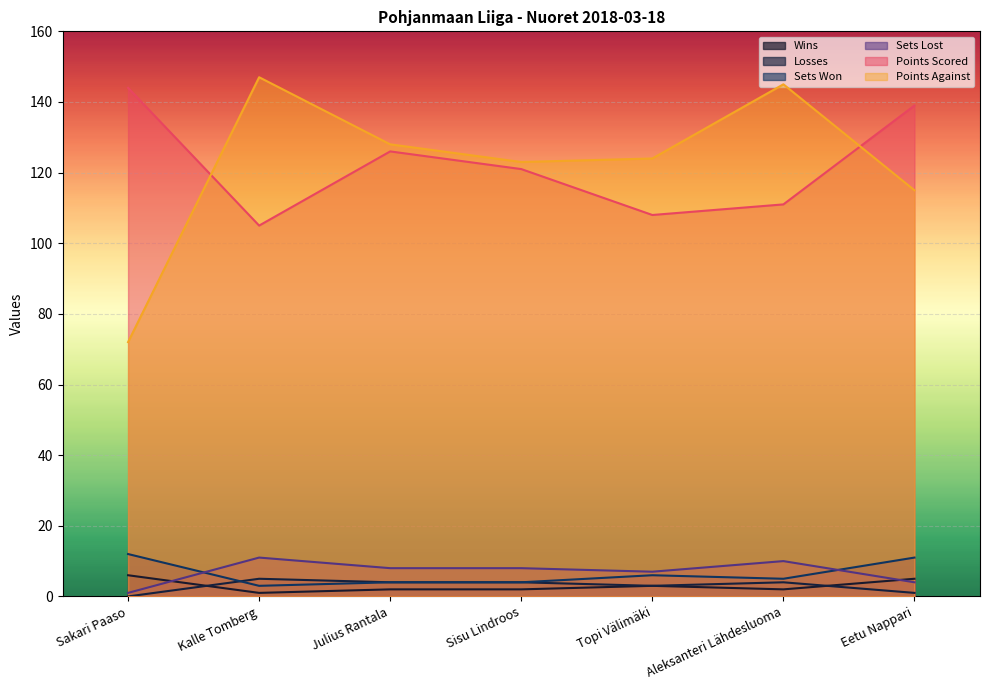

What is the difference between the highest and lowest values at Topi Välimäki?

121